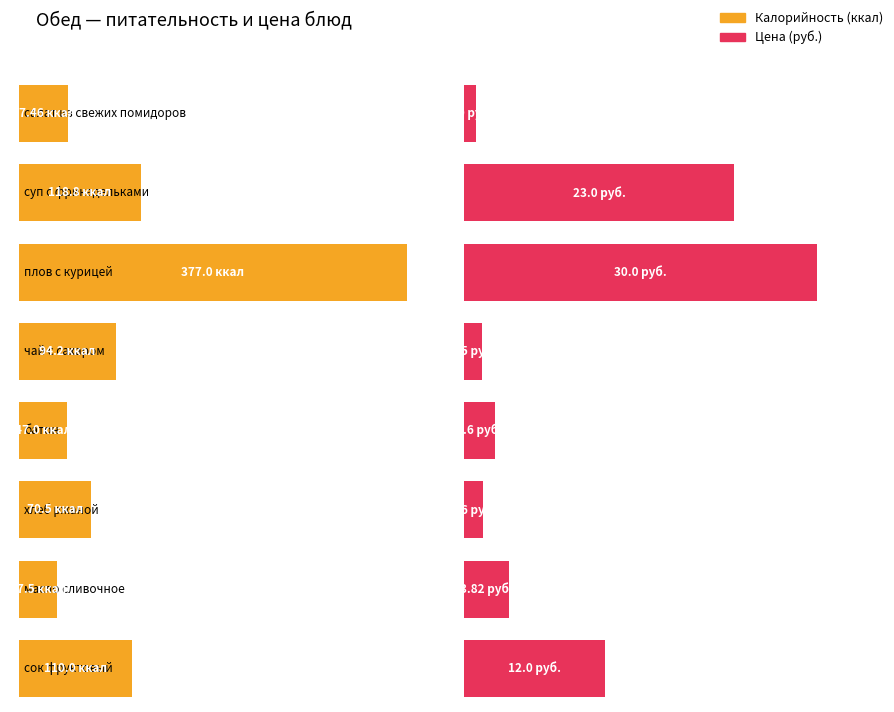

What is the total value across all series at сок фруктовый?

122.0